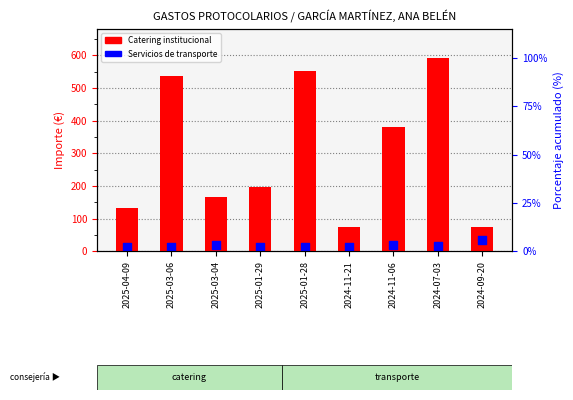

What is the total value across all series at 2025-03-06?

550.4